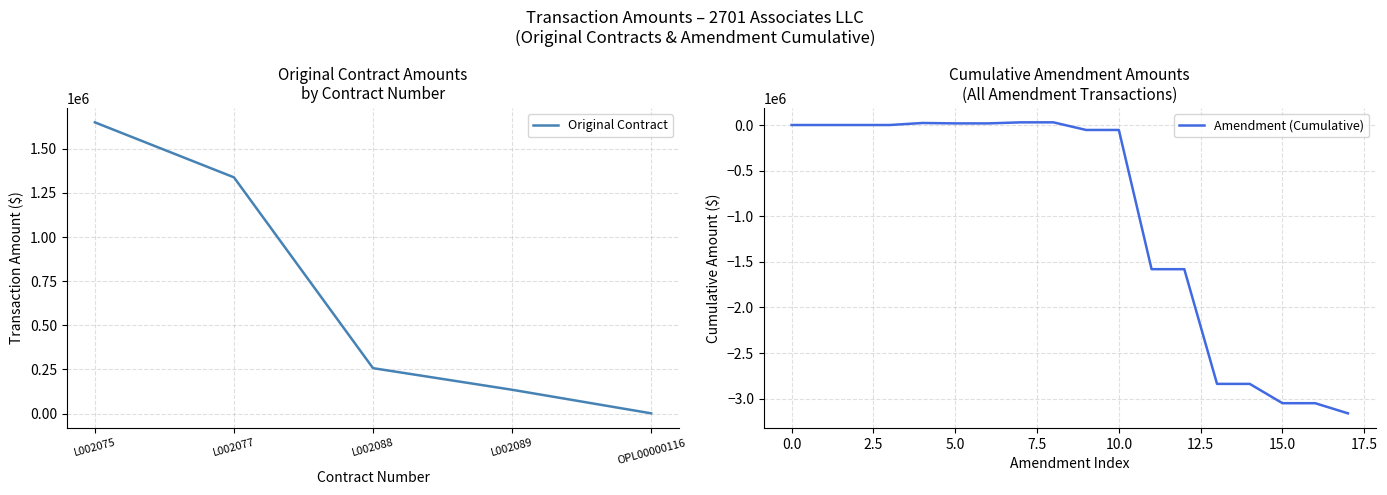

Rank the categories by value from highest to lowest.

L002075, L002077, L002088, L002089, OPL00000116